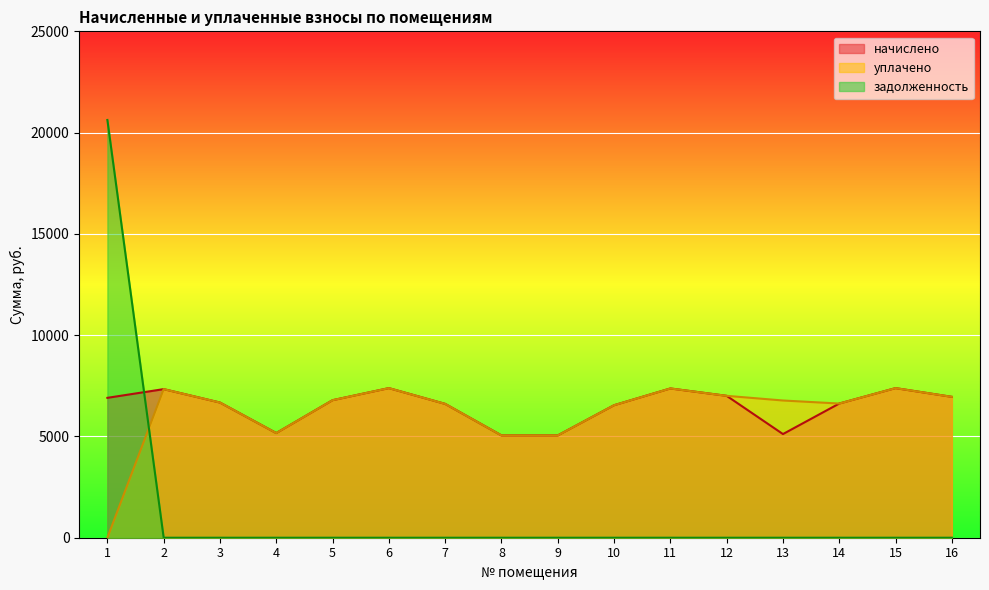

At which category does the chart reach its minimum across all series?

1